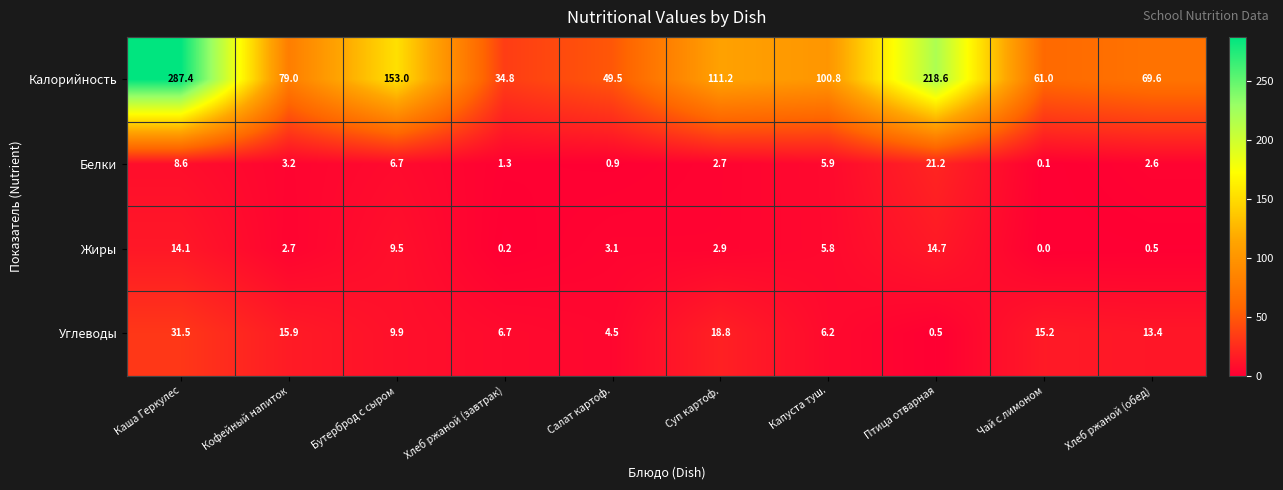

Rank the series at Бутерброд с сыром from lowest to highest value.

Белки, Жиры, Углеводы, Калорийность